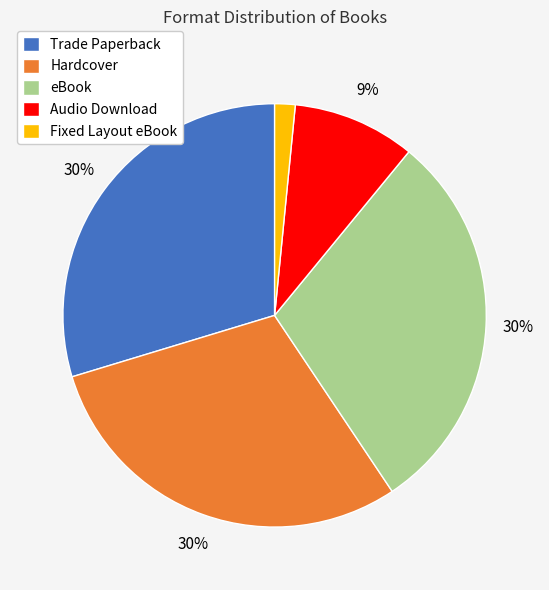

What percentage is the eBook slice, to the nearest percent?

30%